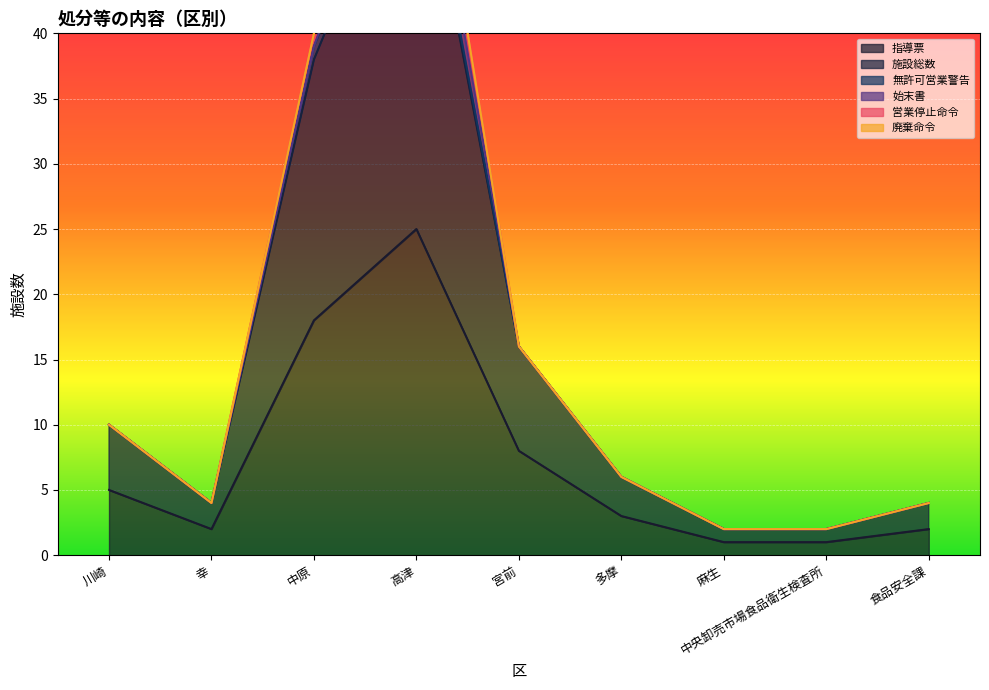

What are all the series names shown in the legend?

指導票, 施設総数, 無許可営業警告, 始末書, 営業停止命令, 廃棄命令